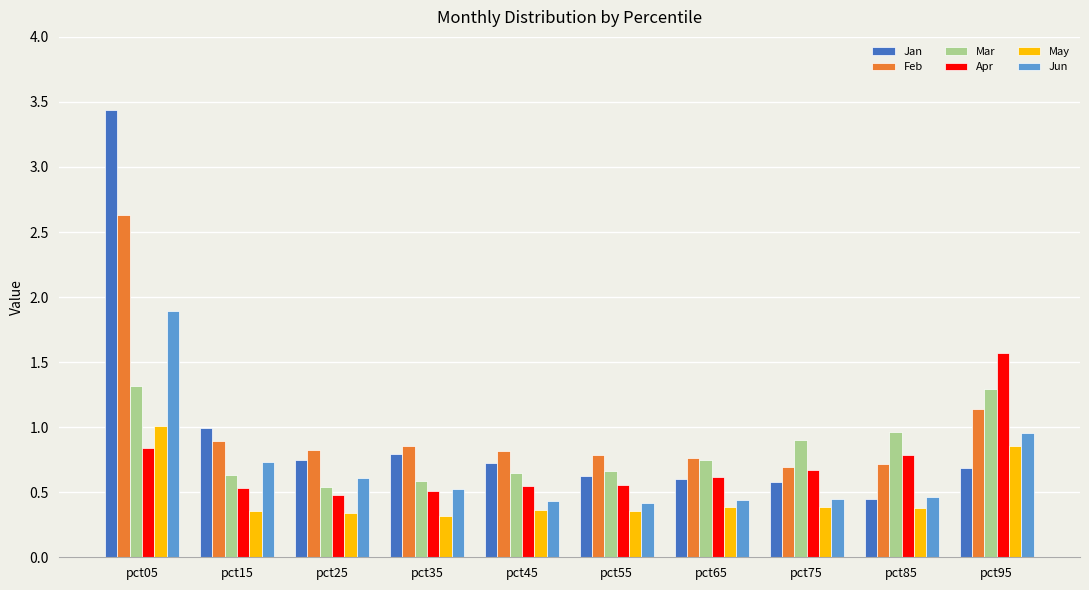

Rank the series by their maximum value, from lowest to highest.

May, Mar, Apr, Jun, Feb, Jan